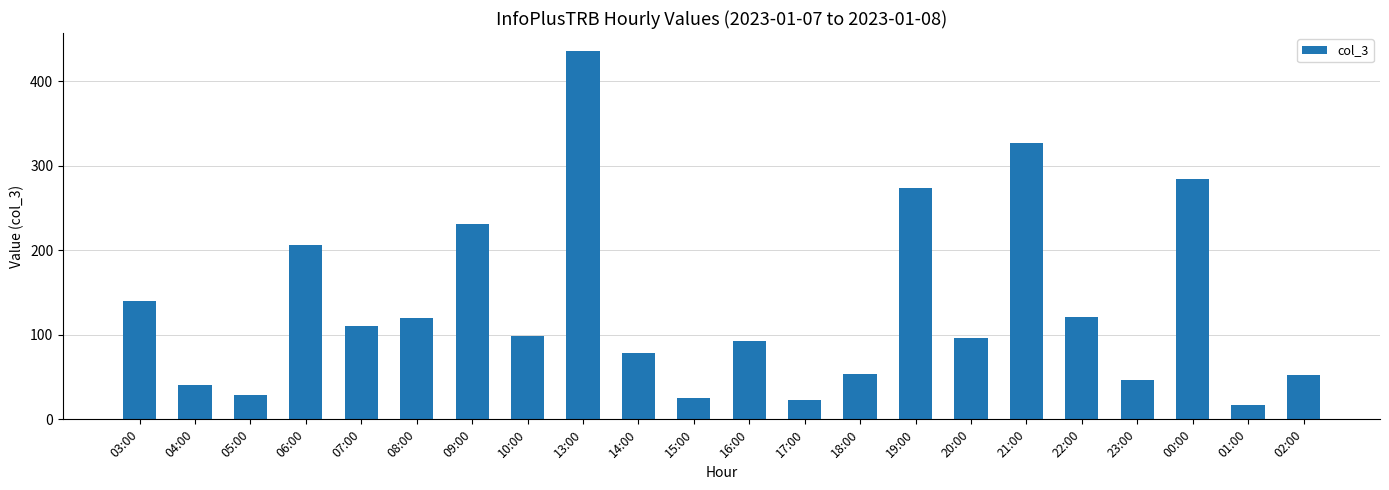

Which has a higher value, 22:00 or 13:00?

13:00